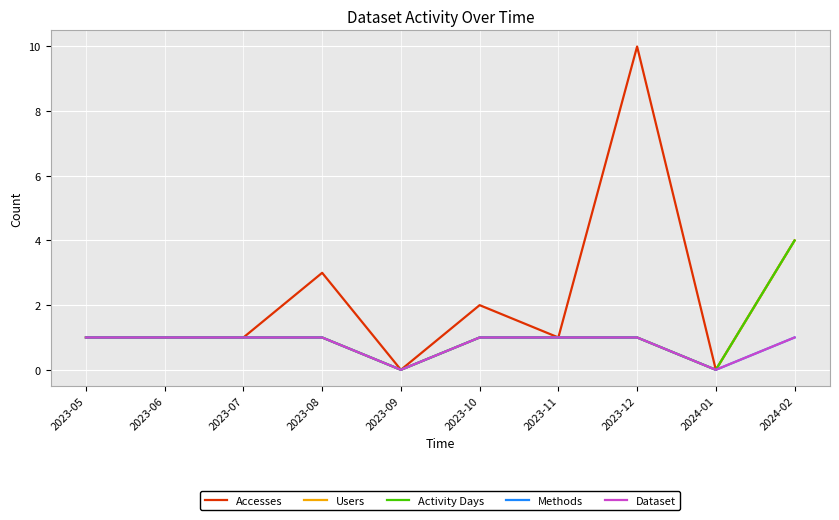

Reading right to left, extract all data points from this chart.

Accesses: 2024-02=4	2024-01=0	2023-12=10	2023-11=1	2023-10=2	2023-09=0	2023-08=3	2023-07=1	2023-06=1	2023-05=1
Users: 2024-02=4	2024-01=0	2023-12=1	2023-11=1	2023-10=1	2023-09=0	2023-08=1	2023-07=1	2023-06=1	2023-05=1
Activity Days: 2024-02=4	2024-01=0	2023-12=1	2023-11=1	2023-10=1	2023-09=0	2023-08=1	2023-07=1	2023-06=1	2023-05=1
Methods: 2024-02=1	2024-01=0	2023-12=1	2023-11=1	2023-10=1	2023-09=0	2023-08=1	2023-07=1	2023-06=1	2023-05=1
Dataset: 2024-02=1	2024-01=0	2023-12=1	2023-11=1	2023-10=1	2023-09=0	2023-08=1	2023-07=1	2023-06=1	2023-05=1